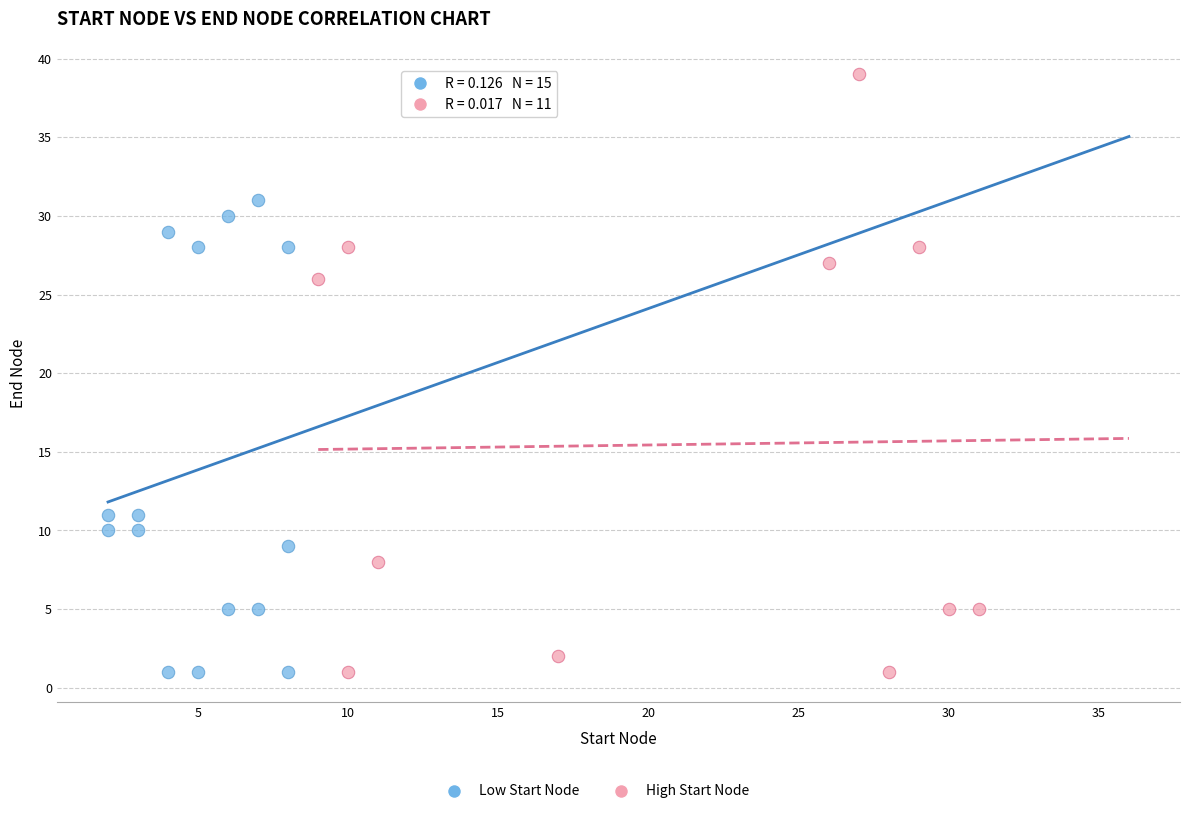

Which series contains the highest Y value?

High Start Node